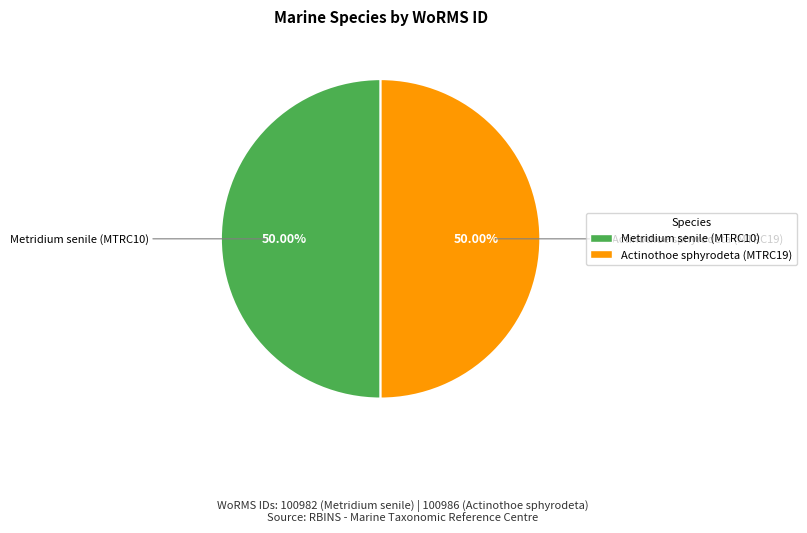

Approximately how many times larger is the value at Actinothoe sphyrodeta (MTRC19) compared to Metridium senile (MTRC10)?

1.0